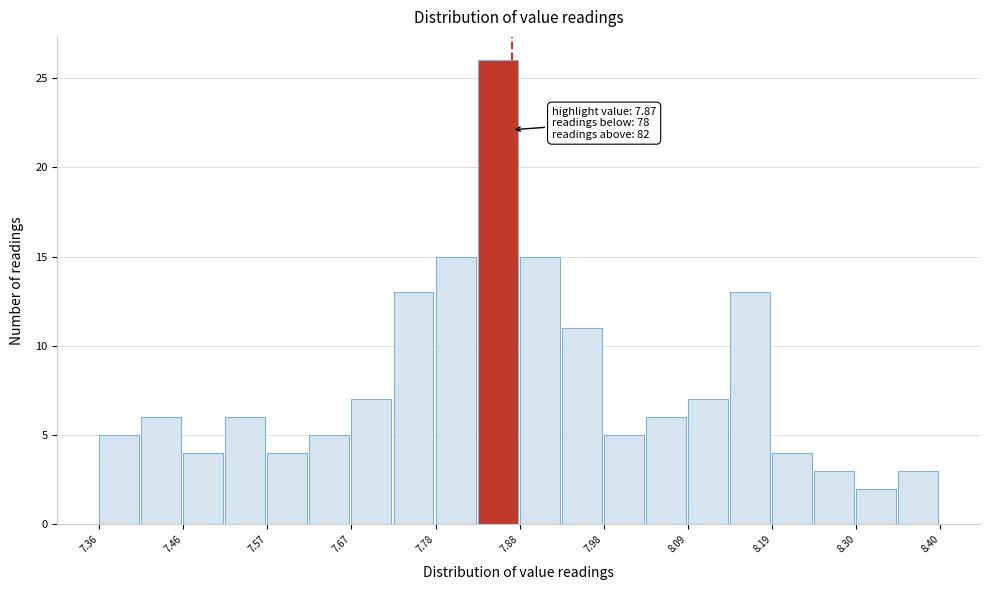

Around what value on the x-axis is the tallest bar? Give the approximate position of its centre, as read against the axis.

7.86